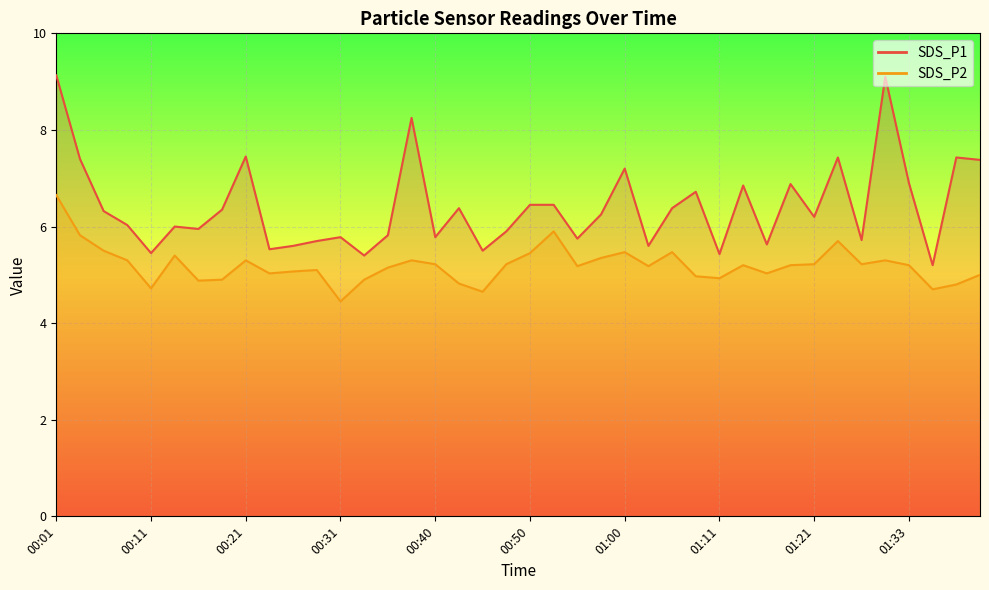

How many data points does each series have?

40